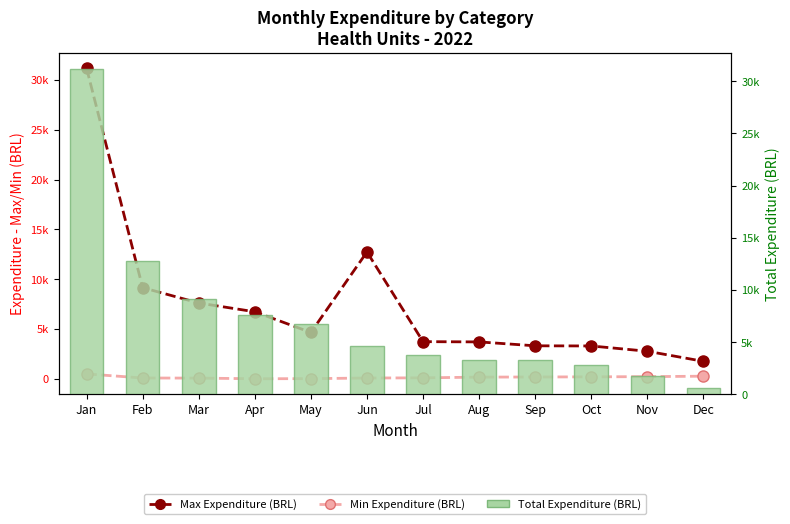

Read the Max Expenditure (BRL) value at Oct.

3300.0